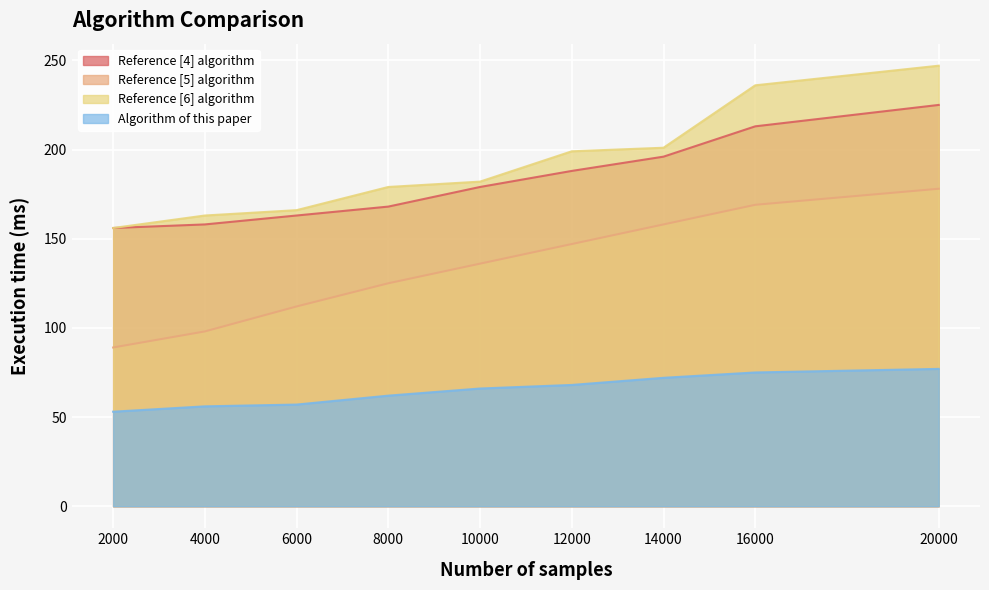

What is the smallest value displayed?

53